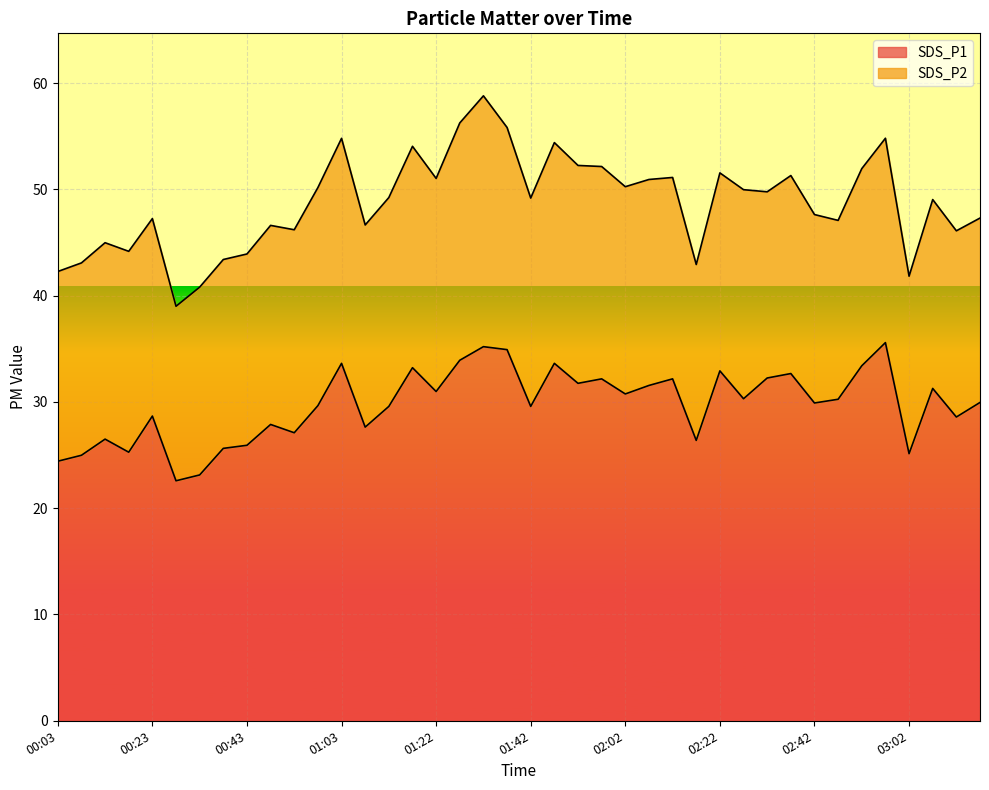

What is the difference between the values at 01:42 and 00:53?

2.5